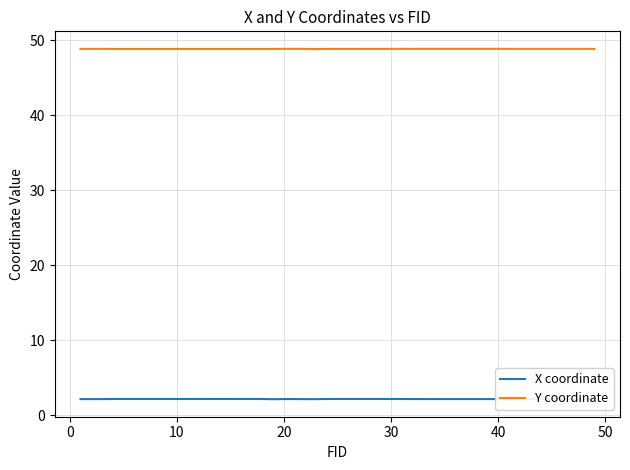

True or false: X coordinate and Y coordinate intersect in this chart.

False